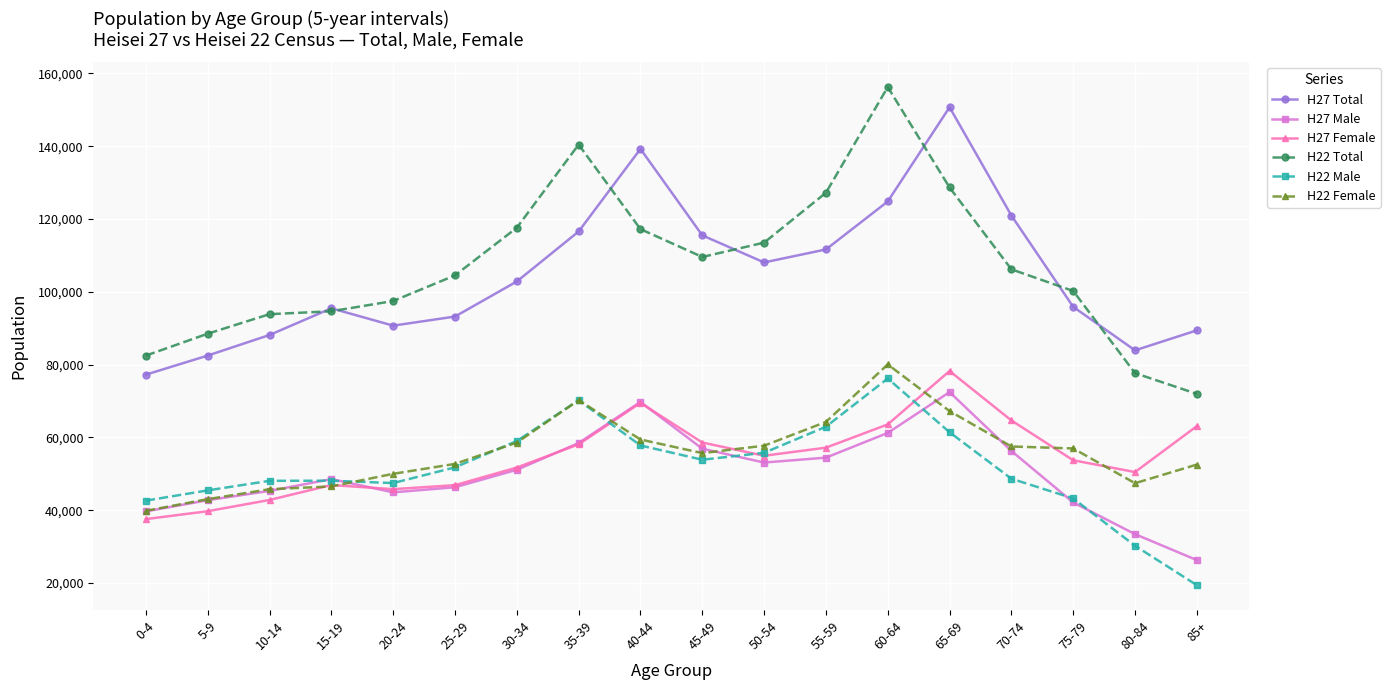

What is the difference between the H27 Female values at 10-14 and 20-24?

2963